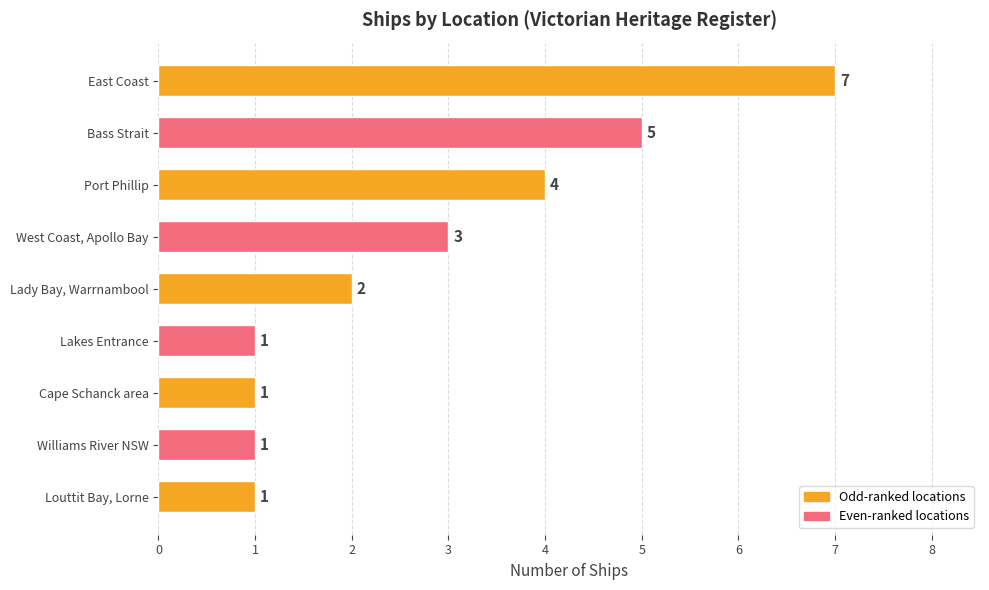

The value at West Coast, Apollo Bay is 5. True or false?

False